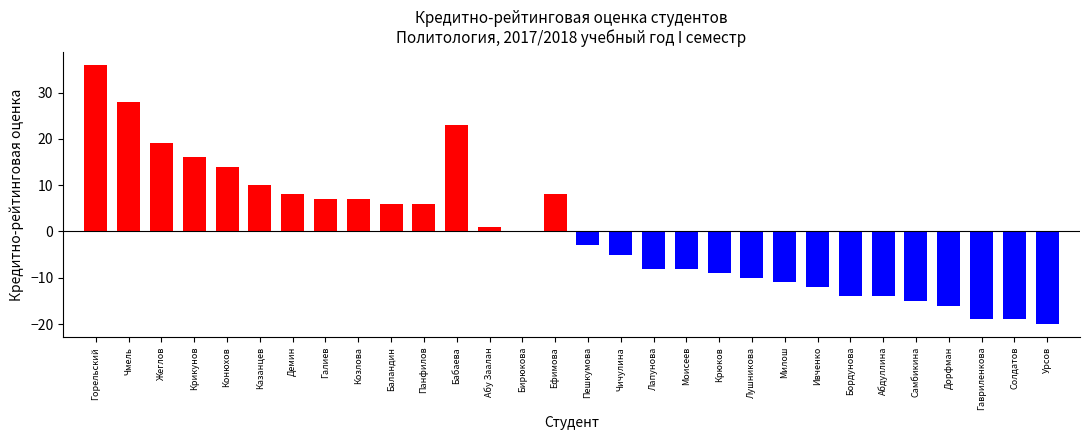

At which category does the chart reach its minimum across all series?

Урсов